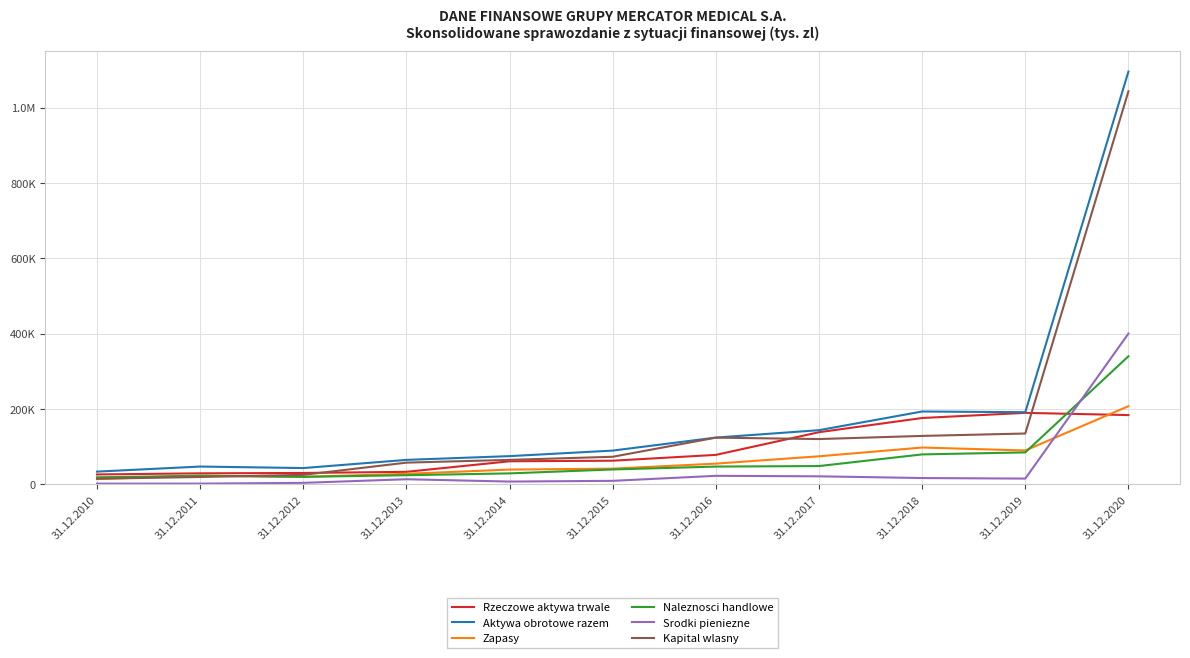

Which category has the highest value in the Srodki pieniezne series?

31.12.2020